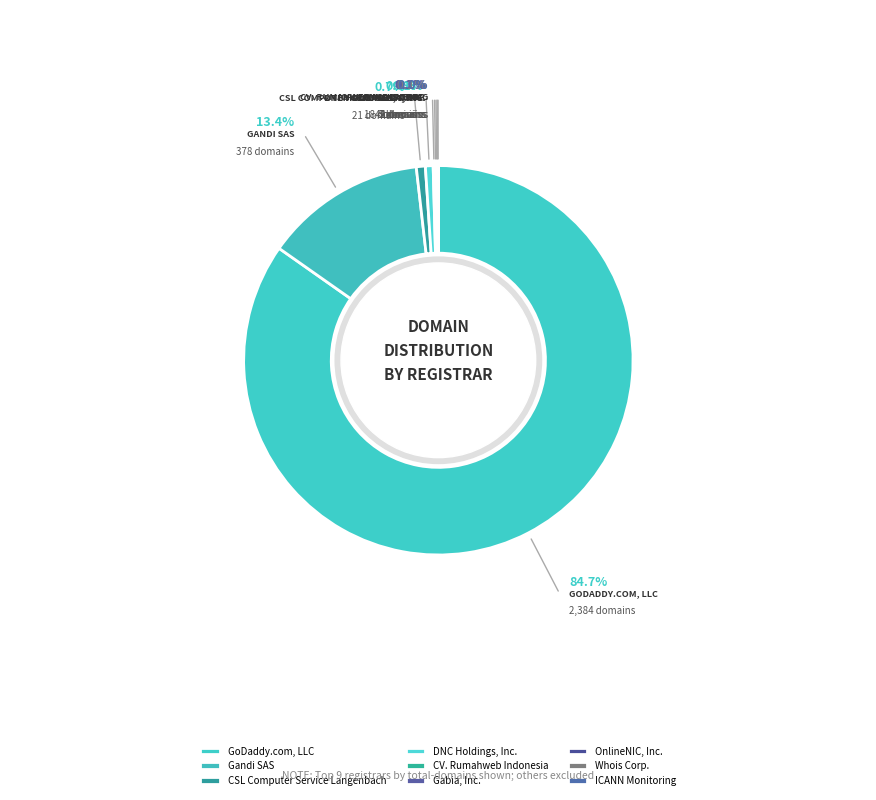

Does GoDaddy.com, LLC represent more than half of the total?

Yes